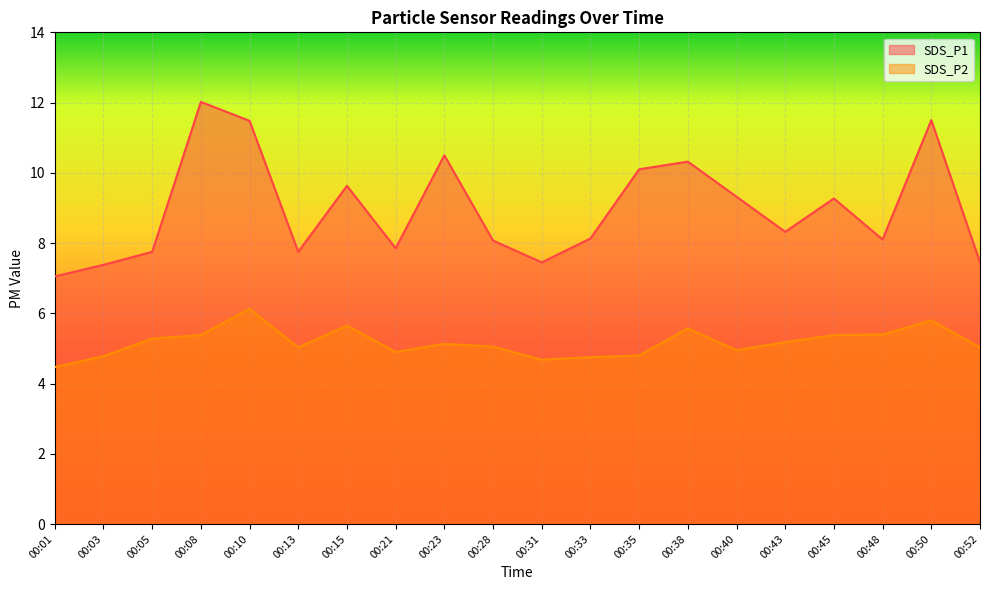

At which category does SDS_P1 reach its first local peak?

00:08